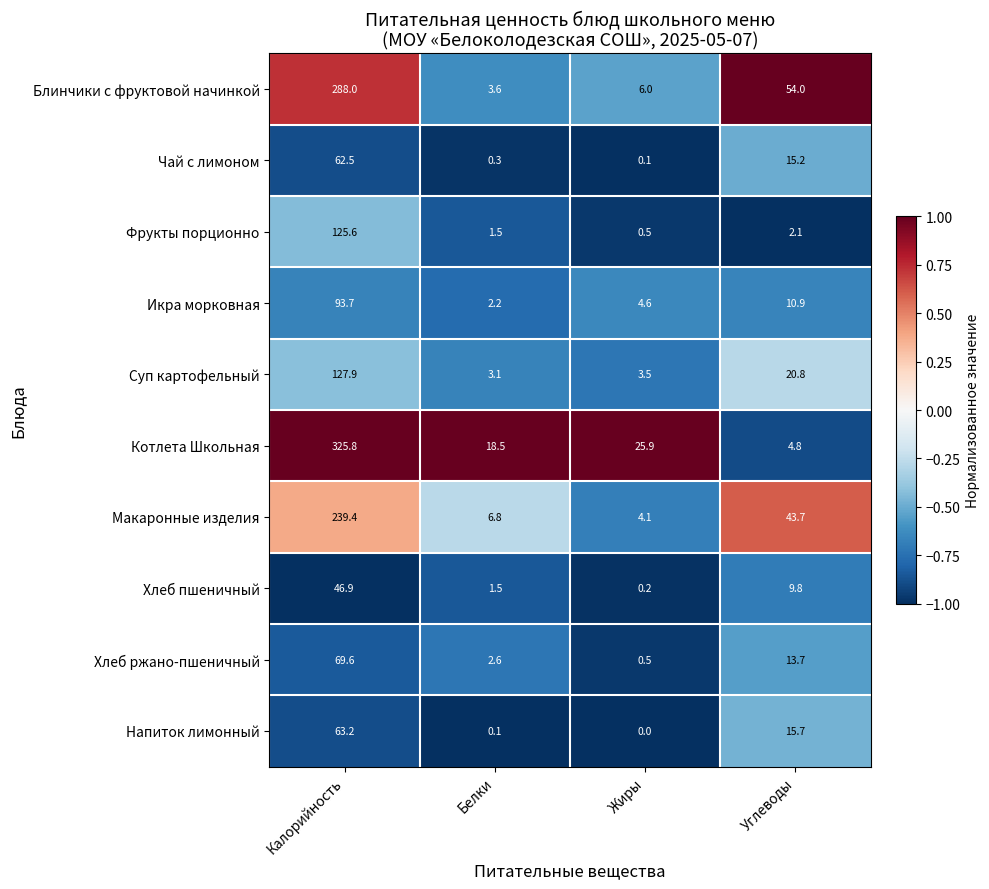

List the series in order of their peak value, lowest first.

Хлеб пшеничный, Чай с лимоном, Напиток лимонный, Хлеб ржано-пшеничный, Икра морковная, Фрукты порционно, Суп картофельный, Макаронные изделия, Блинчики с фруктовой начинкой, Котлета Школьная